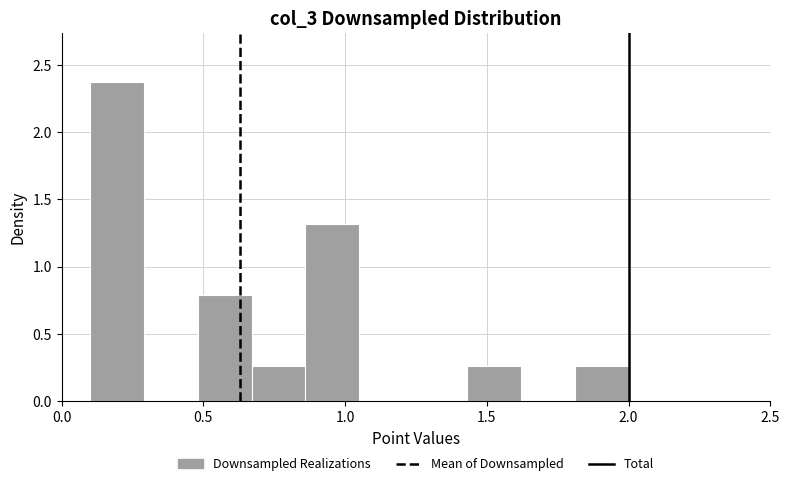

Around what value on the x-axis is the tallest bar? Give the approximate position of its centre, as read against the axis.

0.20